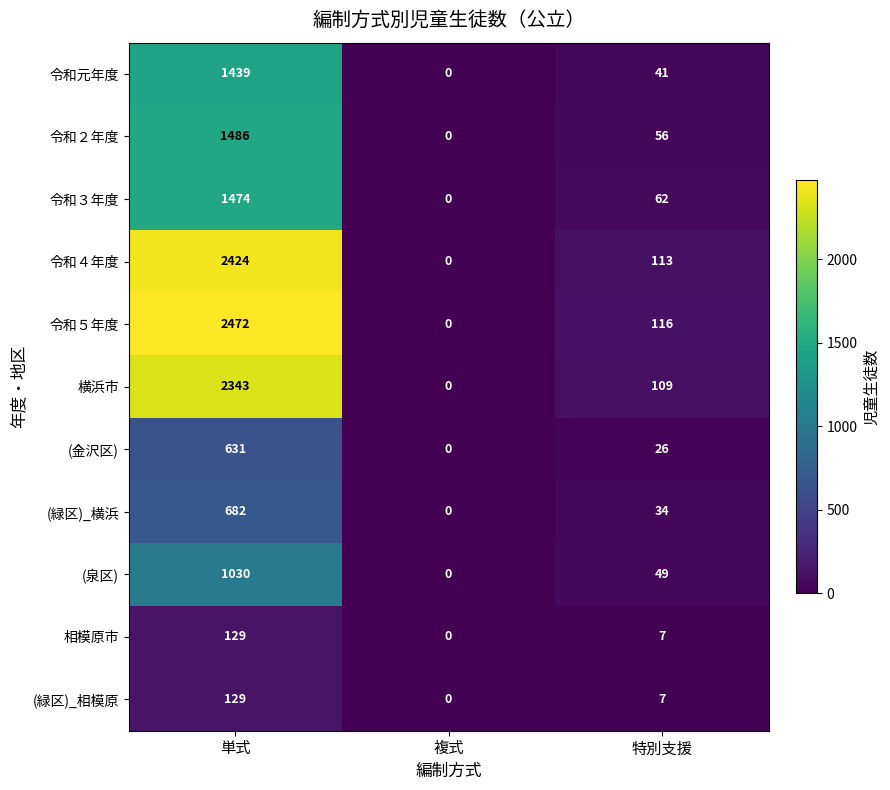

What is the approximate value of 令和元年度 at 特別支援, to the nearest 50?

50